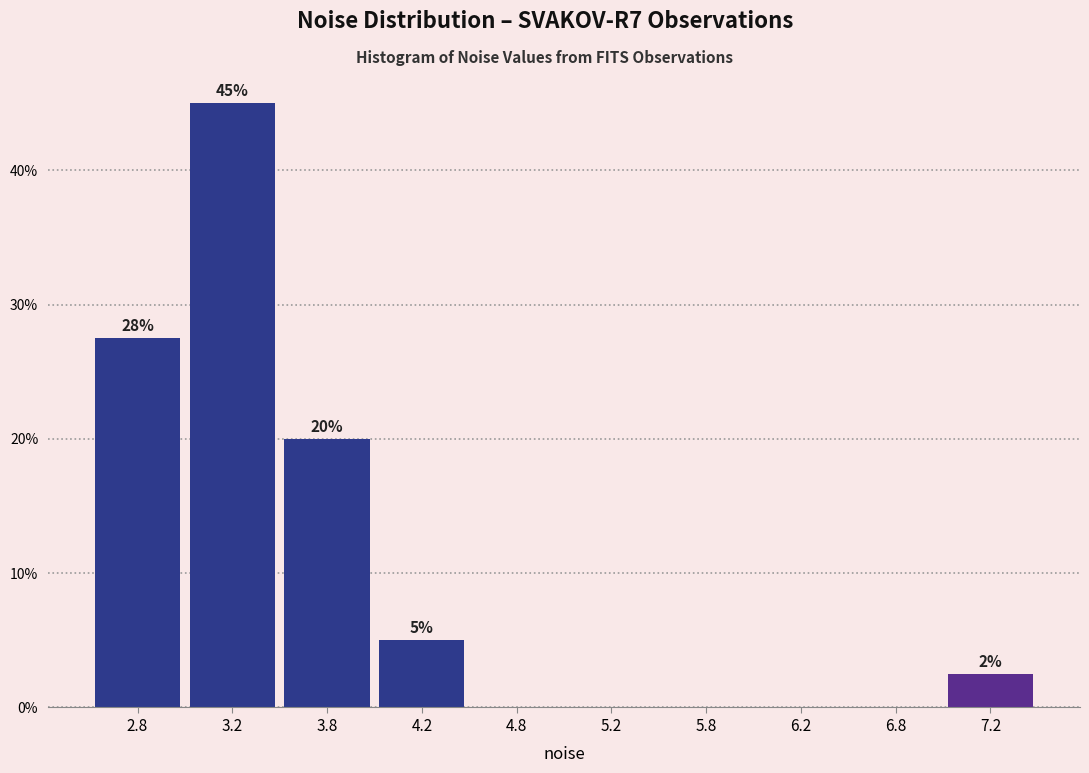

Over which range of the x-axis is the bar tallest?

3.0 to 3.5